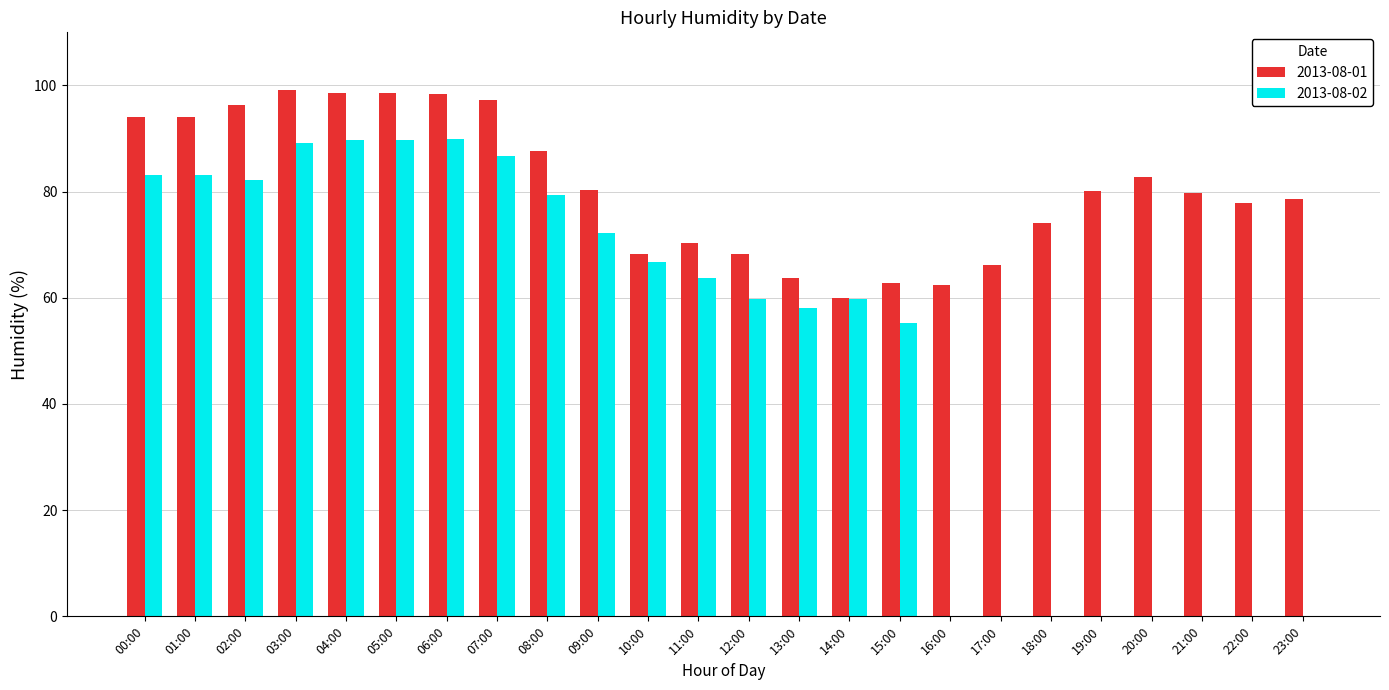

Which series has the largest range (max minus min)?

2013-08-02